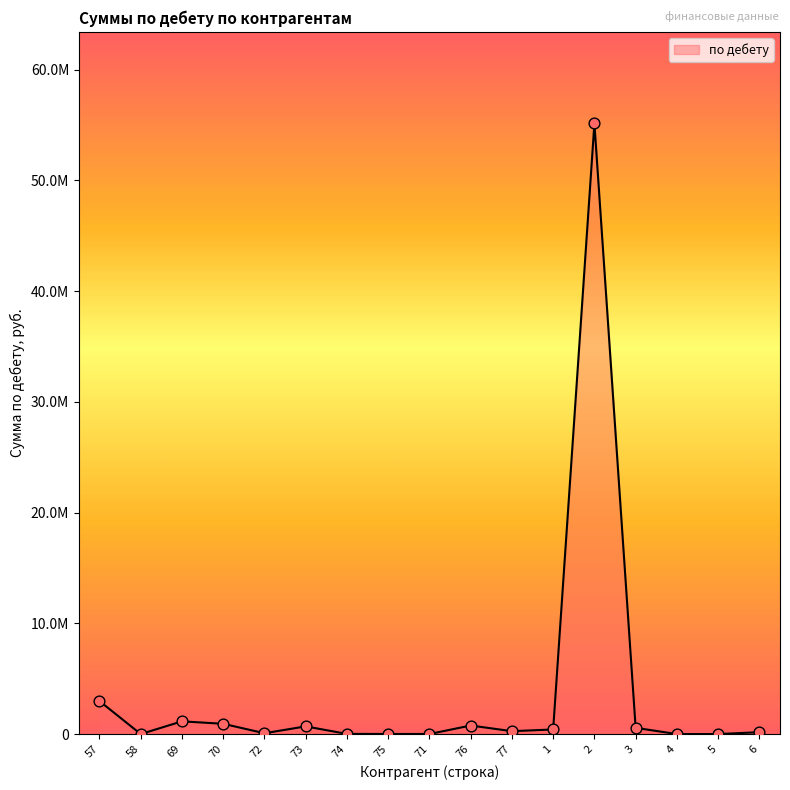

What is the change in value from 75 to 4?

-8298.1